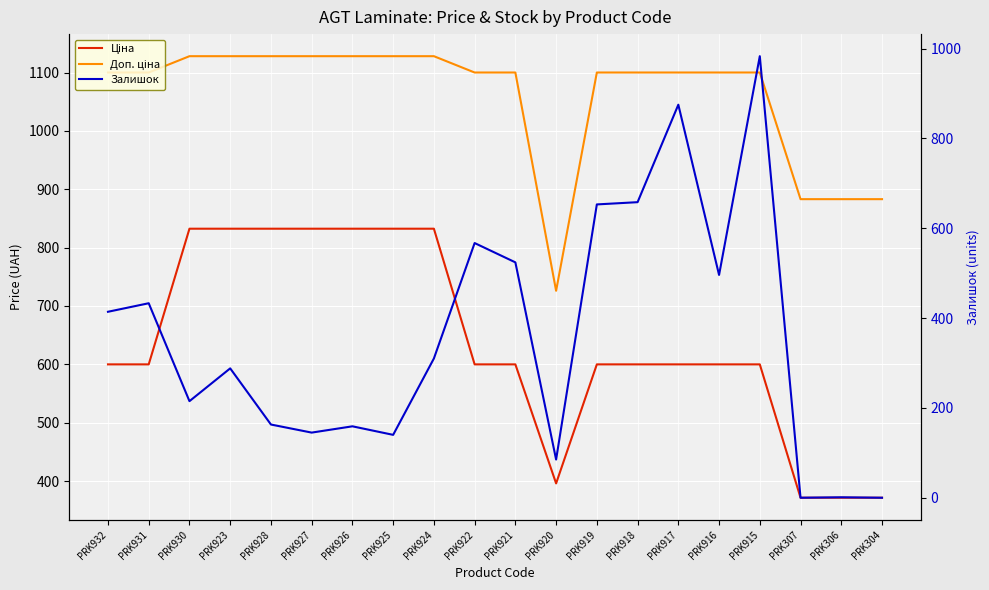

True or false: Ціна and Залишок intersect in this chart.

True